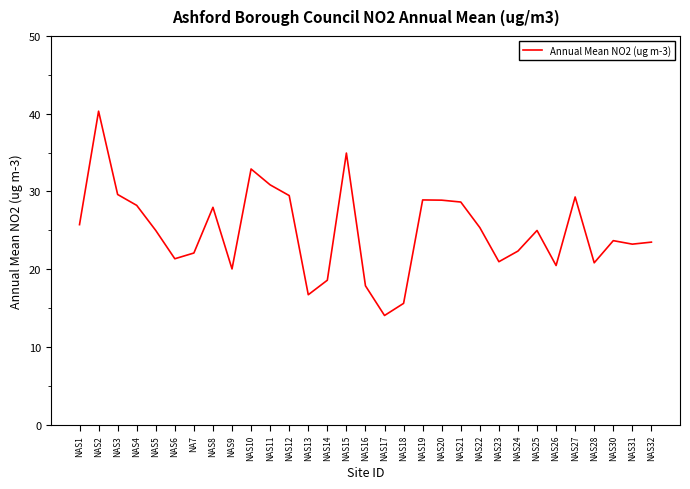

How many values are below 24?

15